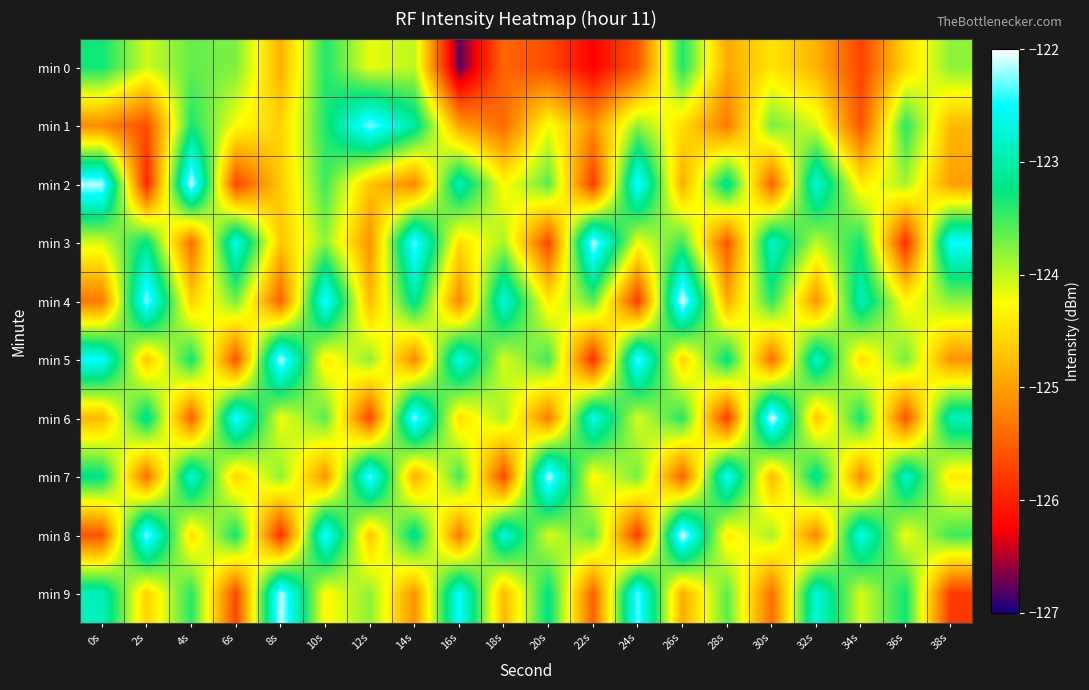

List the series in order of their peak value, lowest first.

min 0, min 1, min 3, min 5, min 7, min 9, min 2, min 4, min 6, min 8